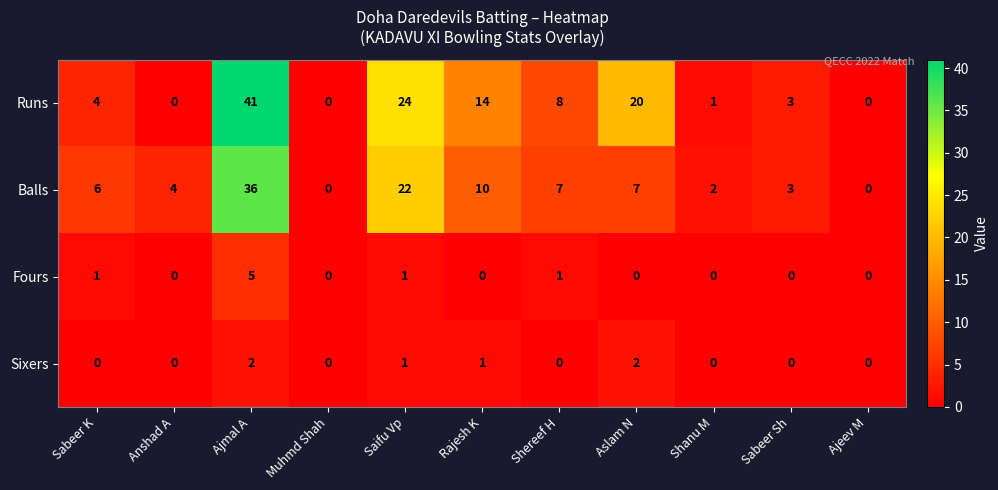

At how many categories does at least one series exceed 16?

3